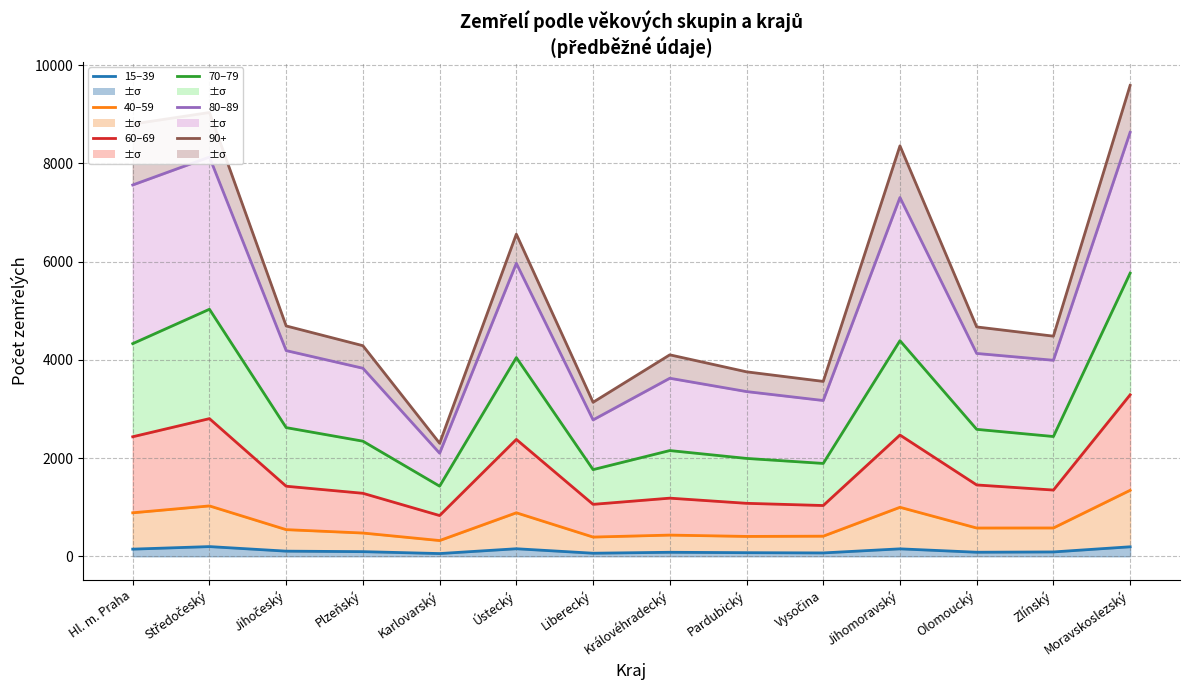

True or false: 60–69 has more than 0 points higher than both neighbors.

True